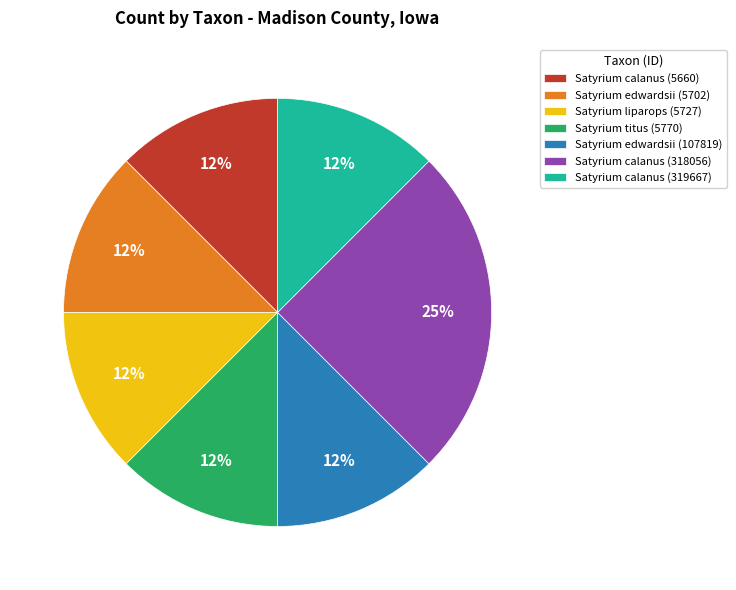

How many segments does this pie chart have?

7